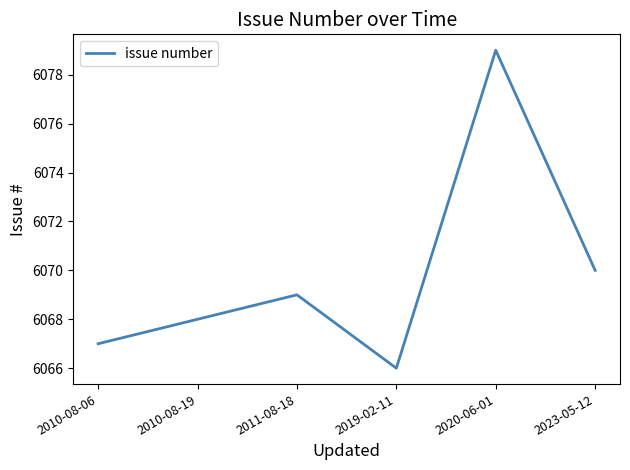

What position from the right is 2010-08-06?

6